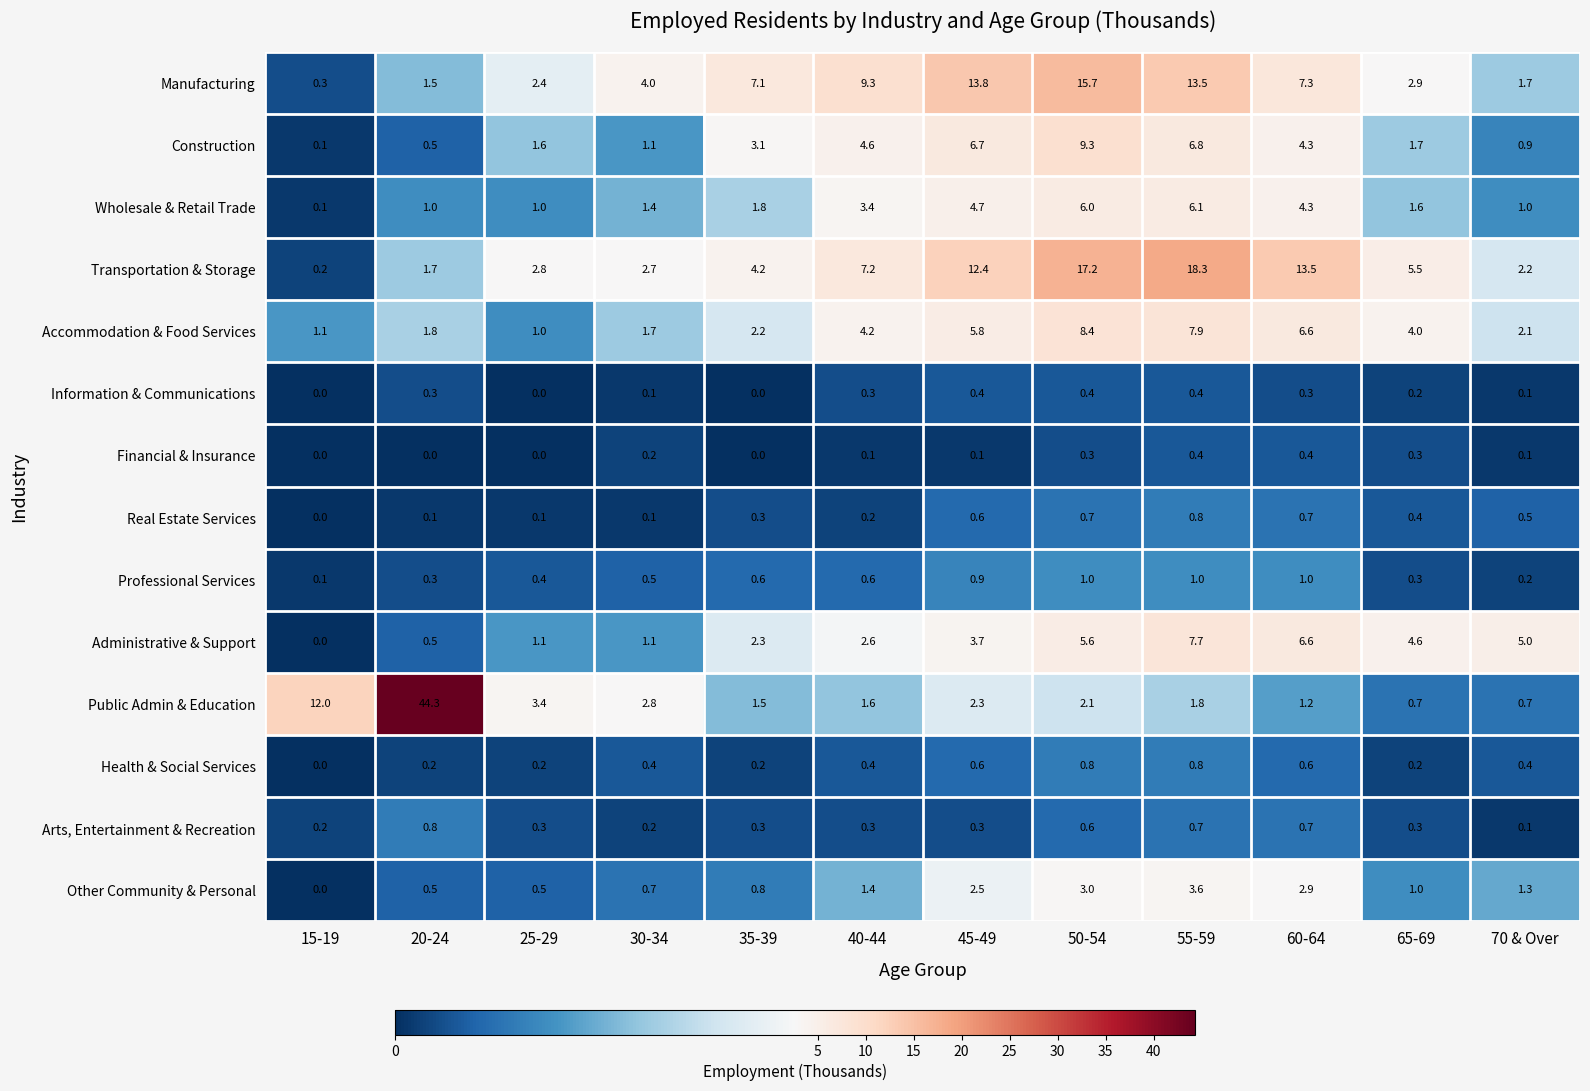

What is the total value across all series at 20-24?

53.5